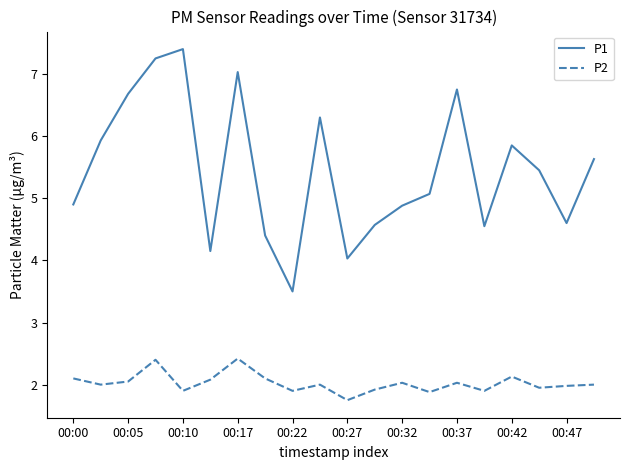

What is the sum of all P1 values?

108.9